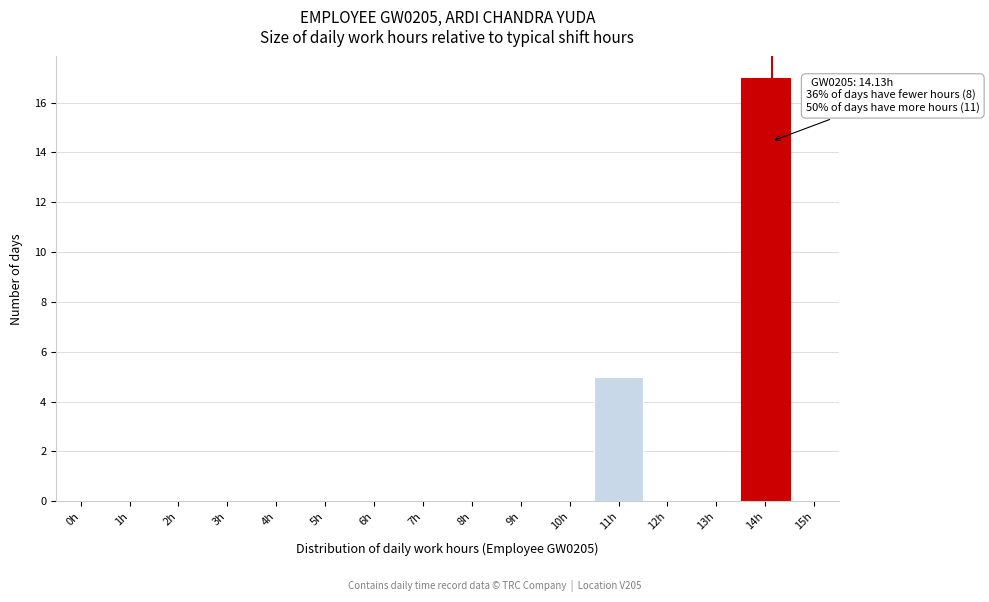

At which label is the value closest to 8?

11h